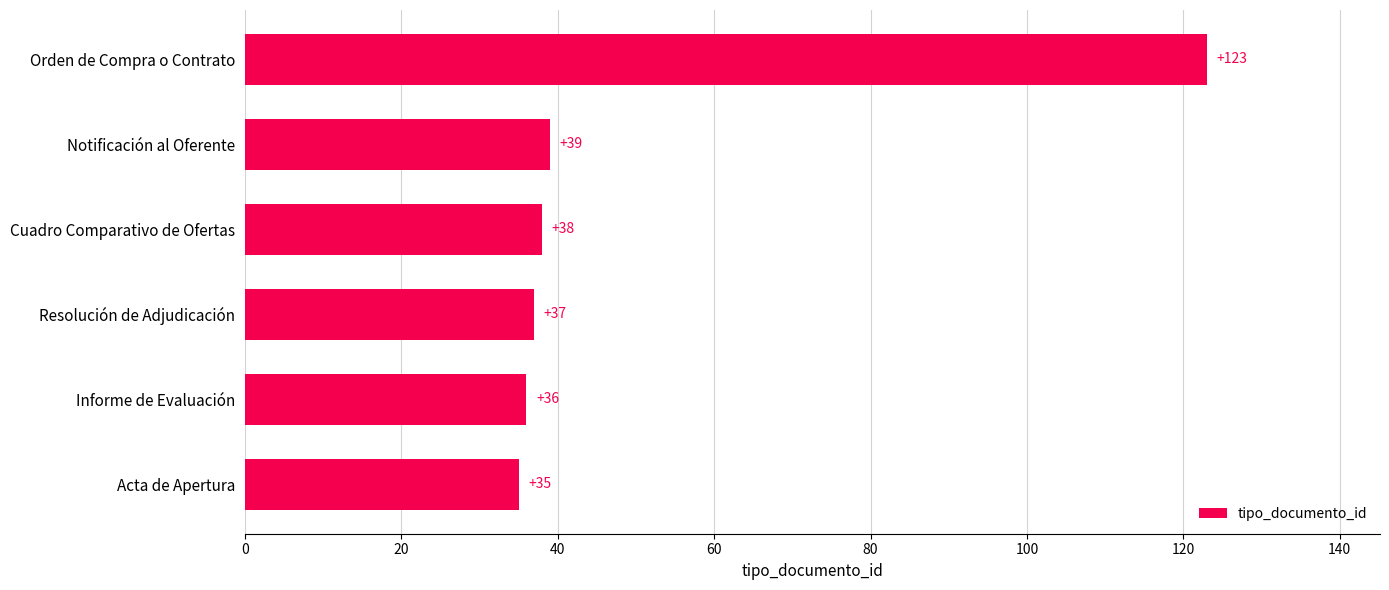

What is the average value?

51